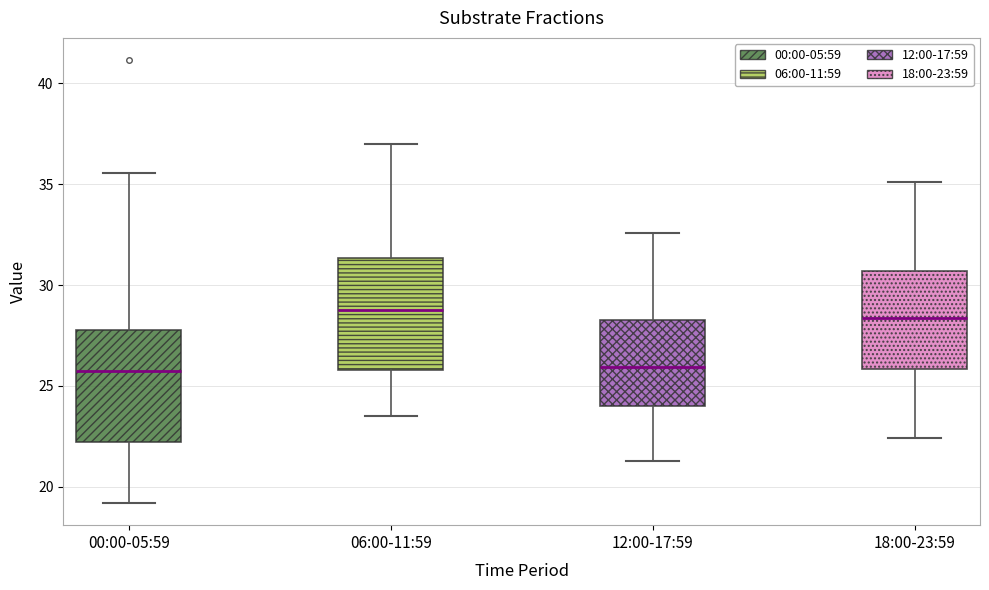

Reading left to right, read every box against the y-axis: the position of its median line, the range the box covers, and the ends of its whiskers. The values are not printed on the chart, so give them approximately, as read against the axis.

00:00-05:59: median 26.0, box 22.0 to 28.0, whiskers 19.0 to 35.5
06:00-11:59: median 29.0, box 26.0 to 31.5, whiskers 23.5 to 37.0
12:00-17:59: median 26.0, box 24.0 to 28.5, whiskers 21.5 to 32.5
18:00-23:59: median 28.5, box 26.0 to 30.5, whiskers 22.5 to 35.0